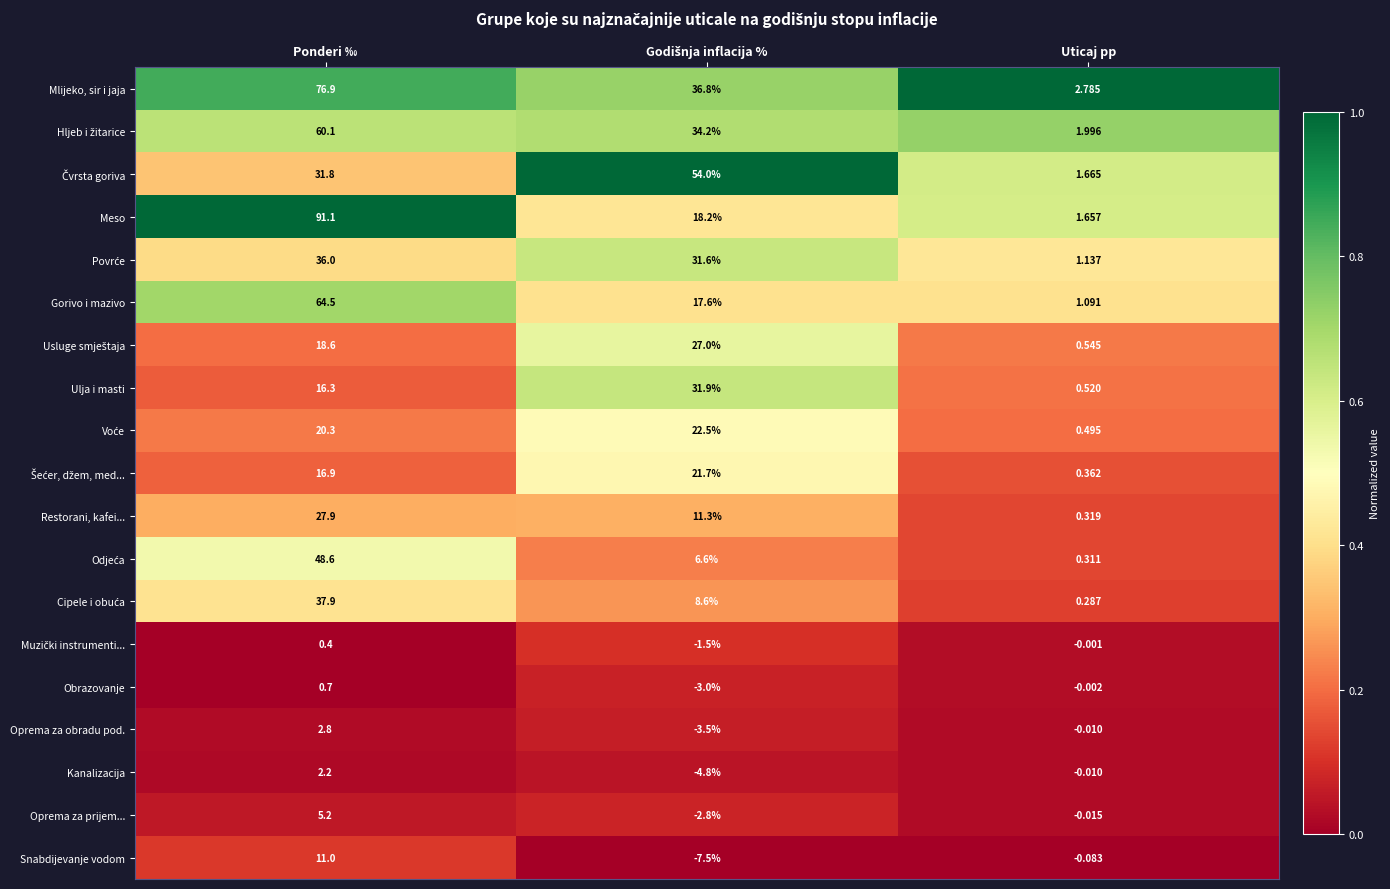

Which label corresponds to the largest value in the chart?

Ponderi ‰